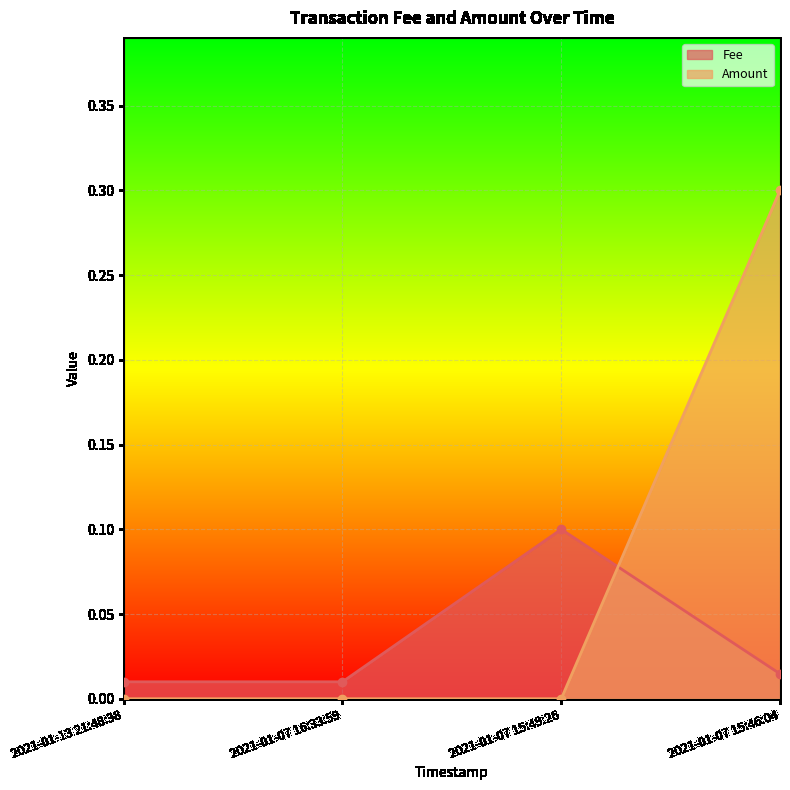

How many Amount values are between 0 and 1?

4